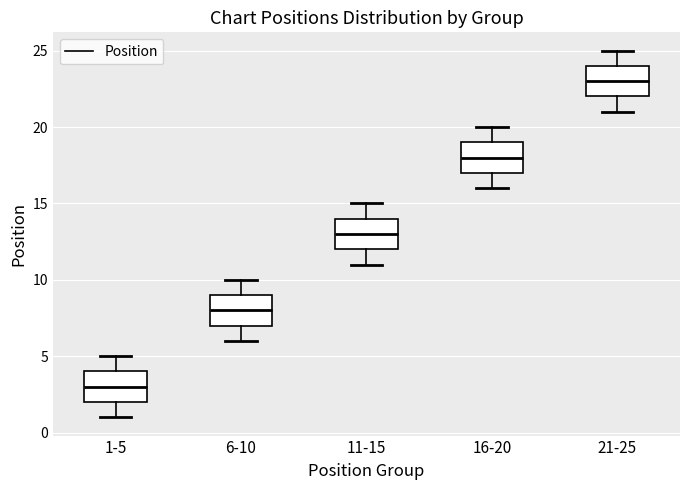

Which box has the lowest median line?

1-5